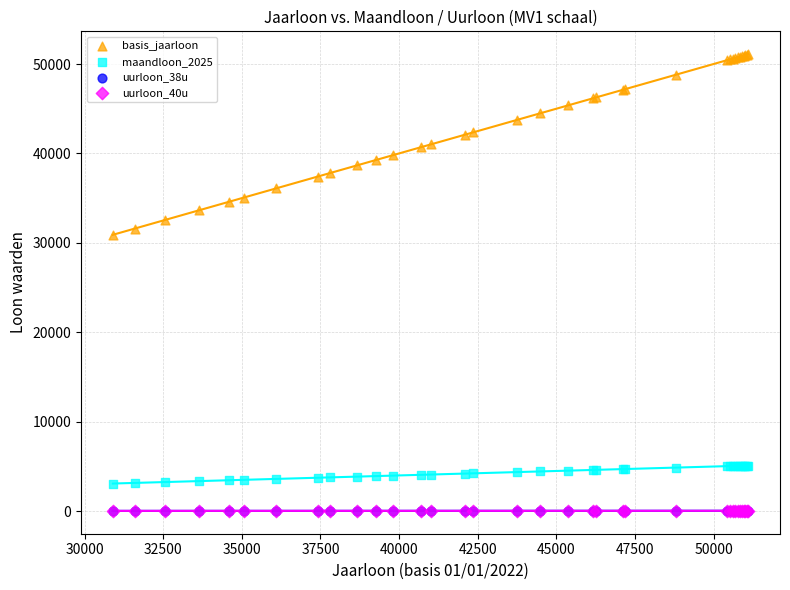

What are all the series names shown in the legend?

basis_jaarloon, maandloon_2025, uurloon_38u, uurloon_40u